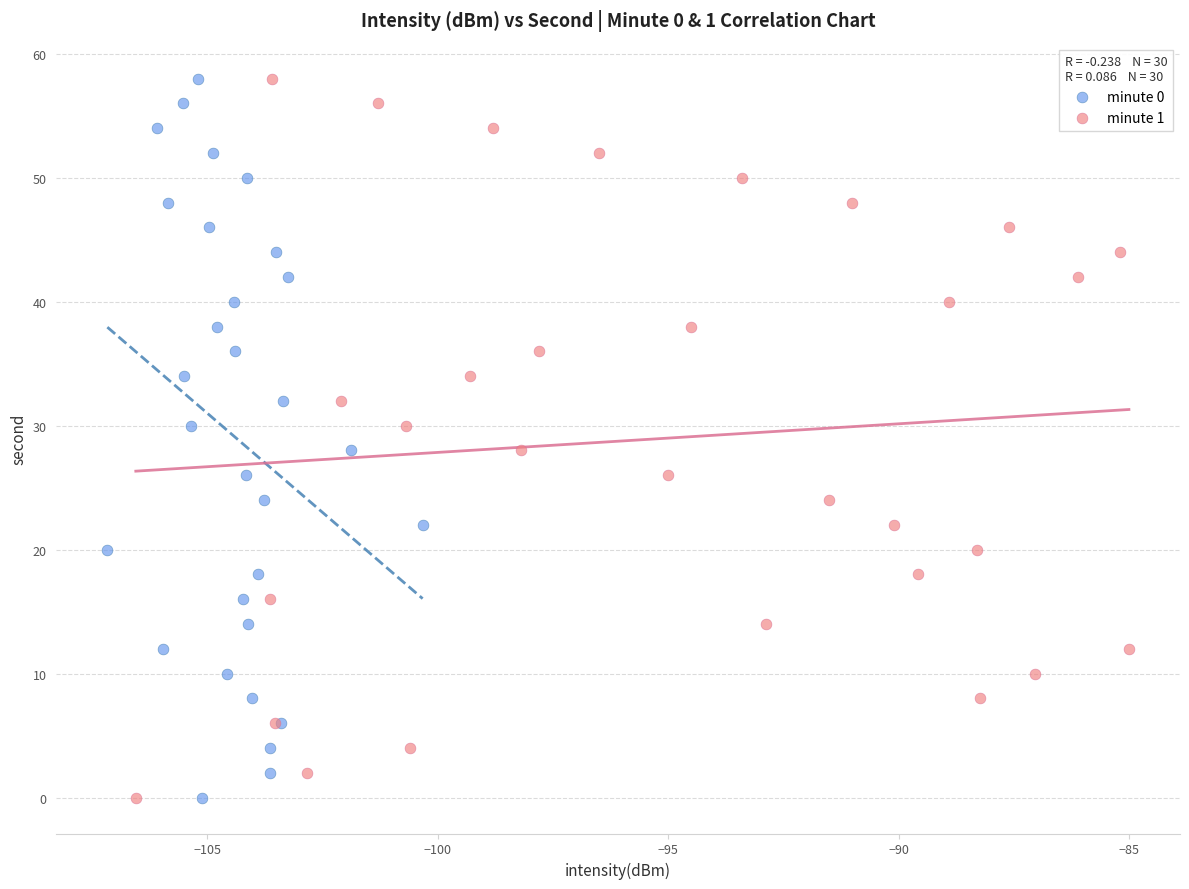

What are all the series names shown in the legend?

minute 0, minute 1